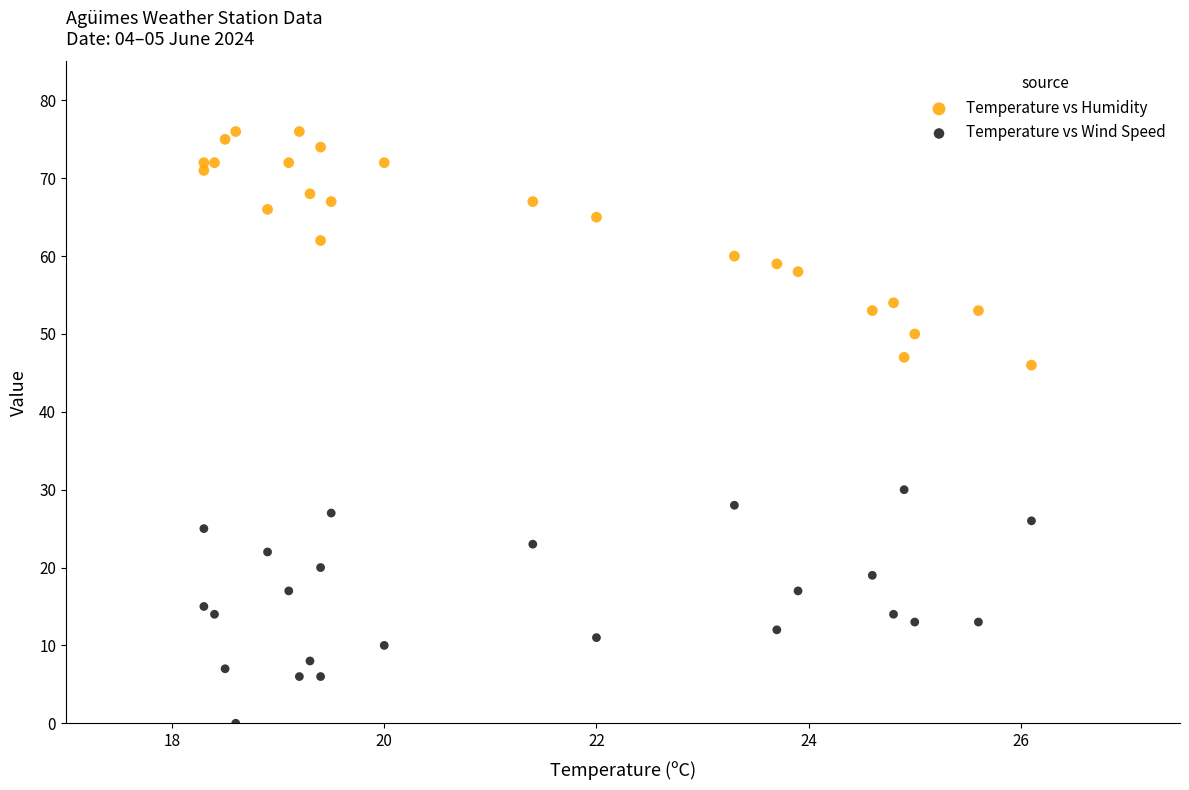

Which series reaches the minimum Y coordinate?

Temperature vs Wind Speed